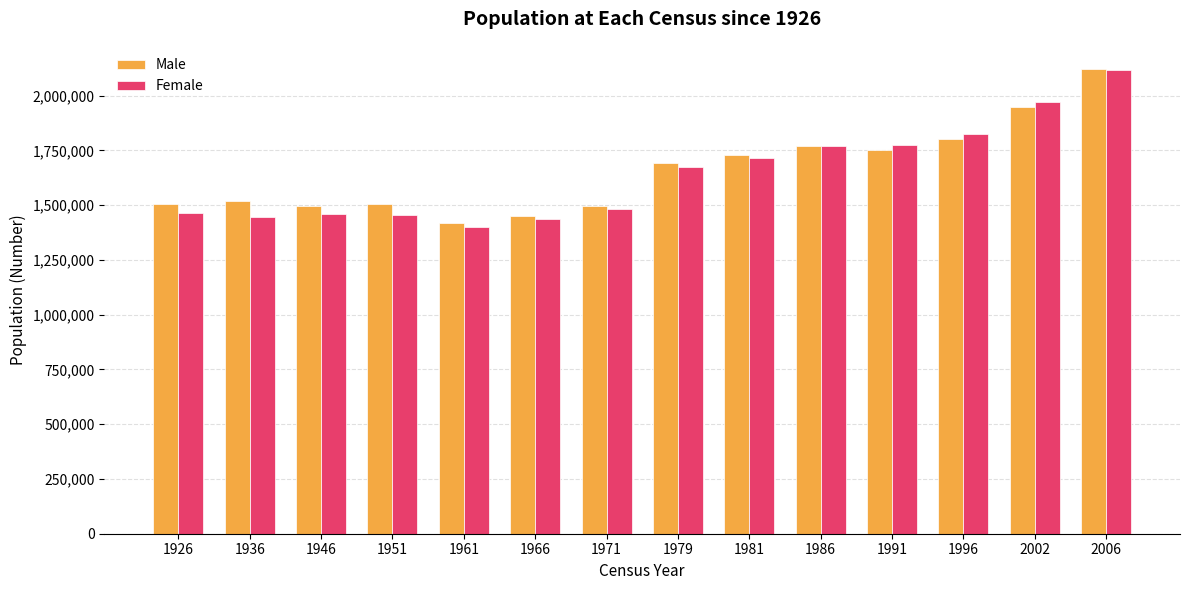

What is the maximum value for Male?

2121171